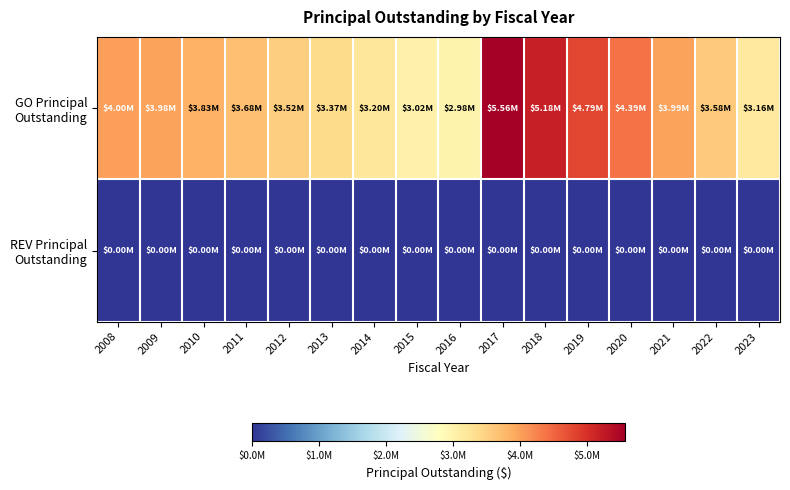

List the series in order of their overall mean, highest first.

GO Principal Outstanding, REV Principal Outstanding